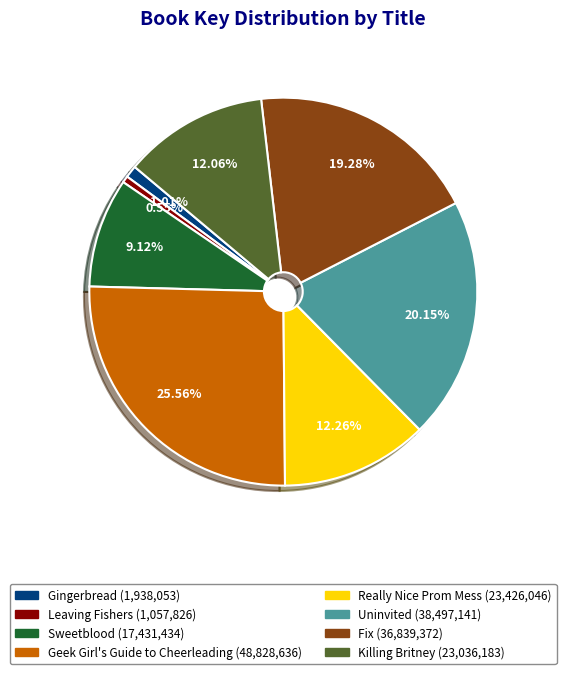

What percentage is the Leaving Fishers slice, to the nearest percent?

1%